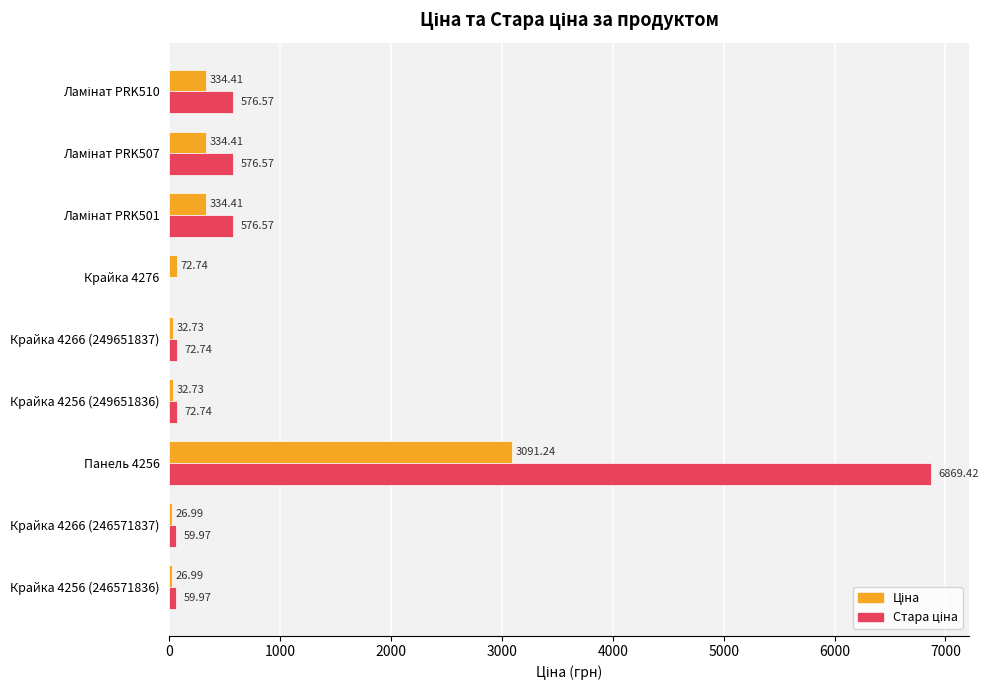

At which category is the sum across all series the highest?

Панель 4256